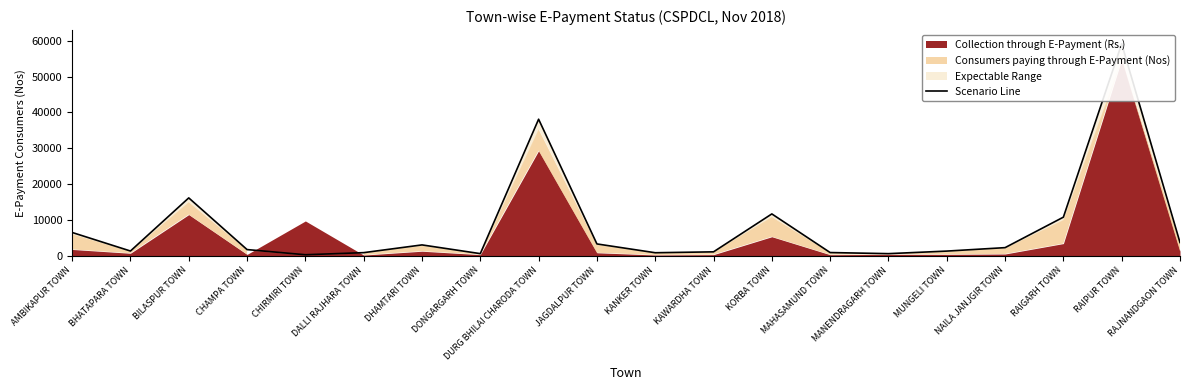

Which label corresponds to the smallest value in the chart?

CHIRMIRI TOWN